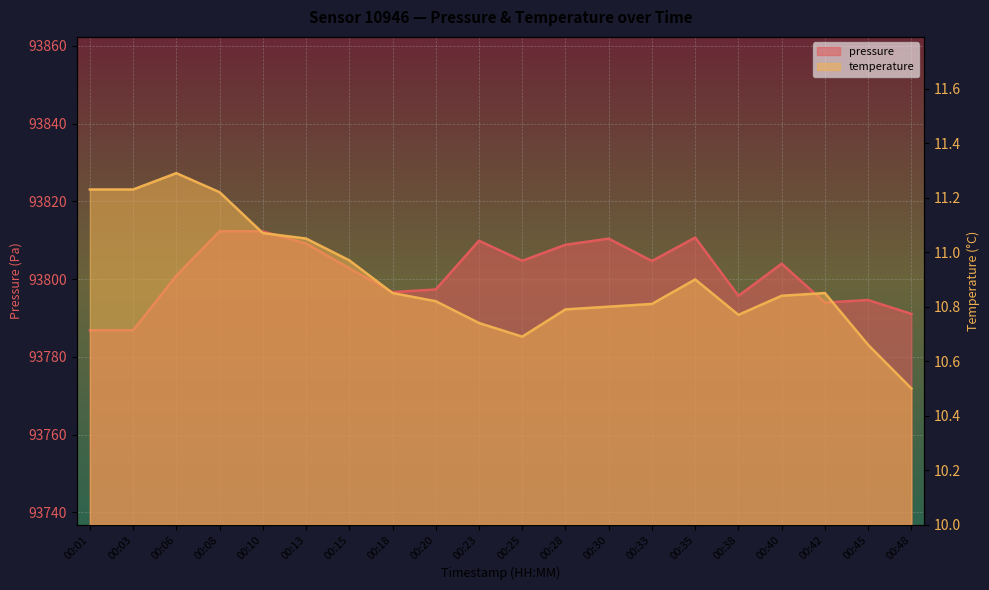

What is the average value of the pressure series?

93801.6